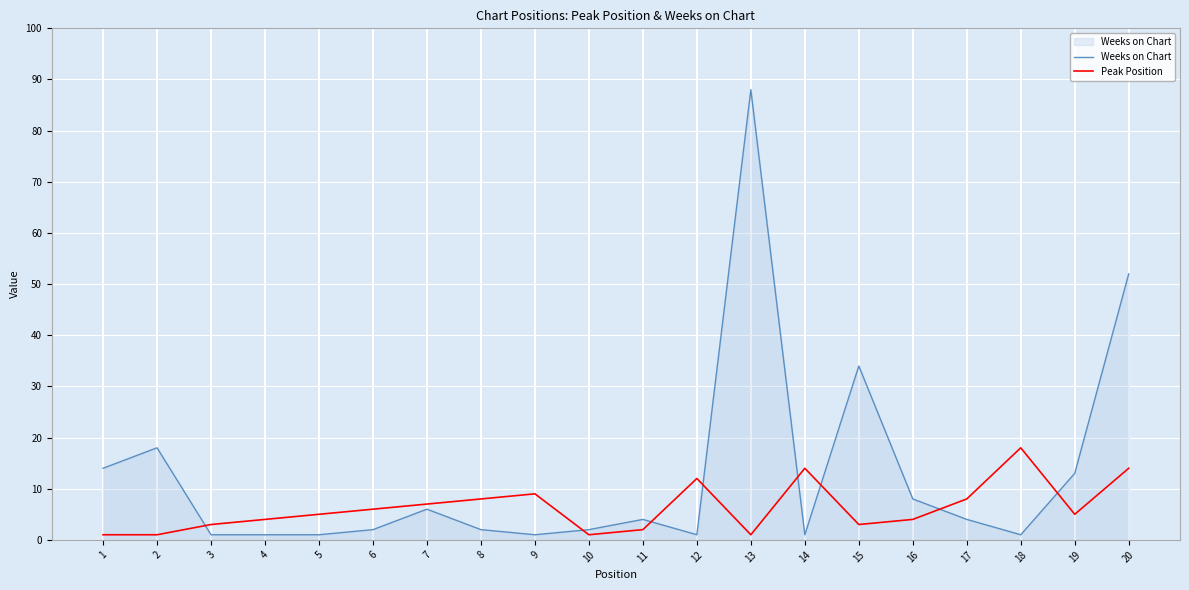

Which series ends up on top after the final intersection of Peak Position and Weeks on Chart?

Weeks on Chart